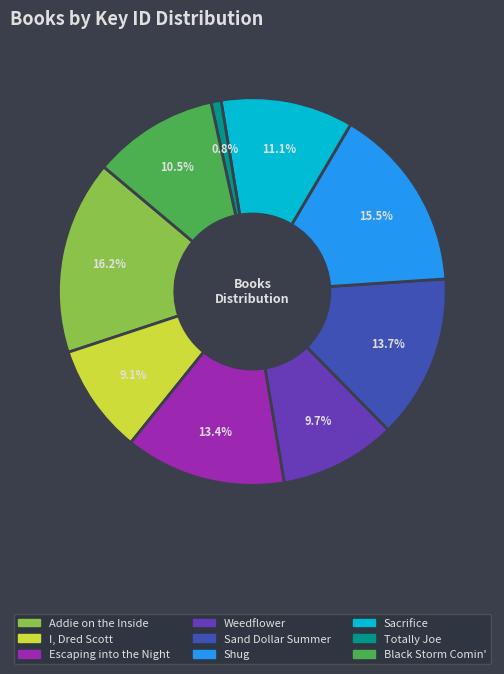

Is it true that Sacrifice is 24% of the pie?

False